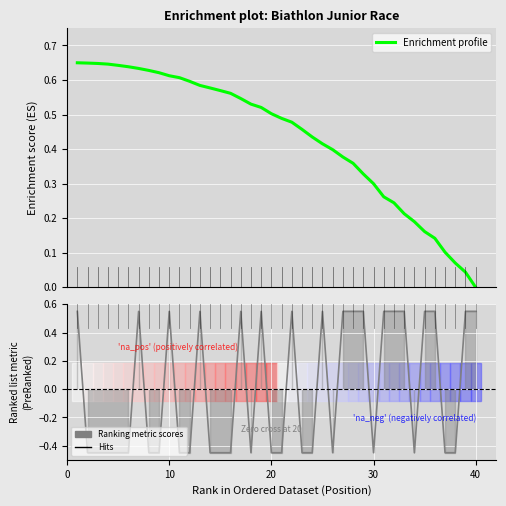

How many data points in Ranking metric scores are above 0?

18